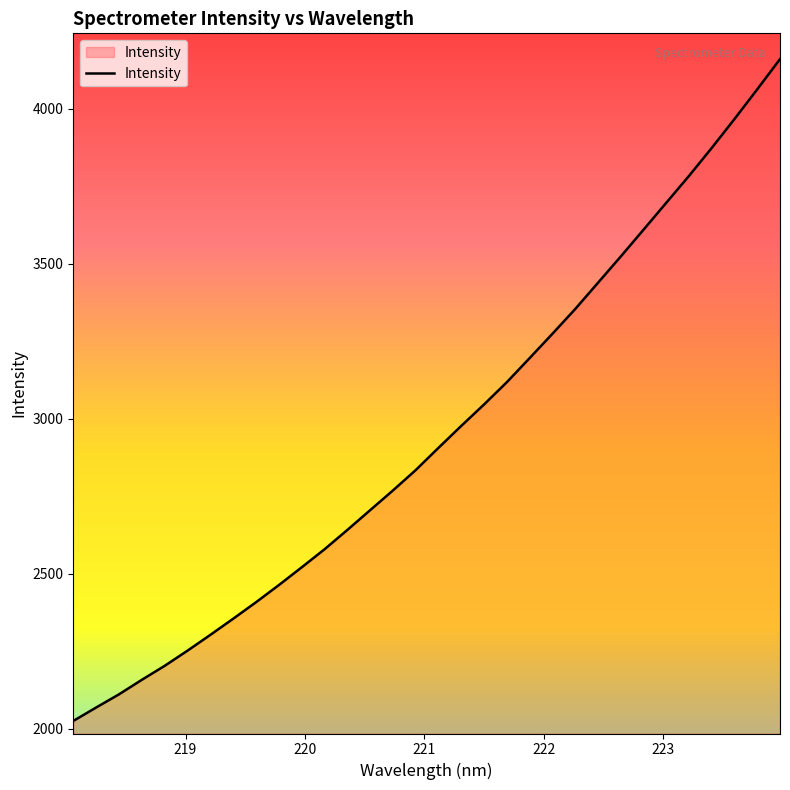

Is this an area chart (filled region under the line)?

No